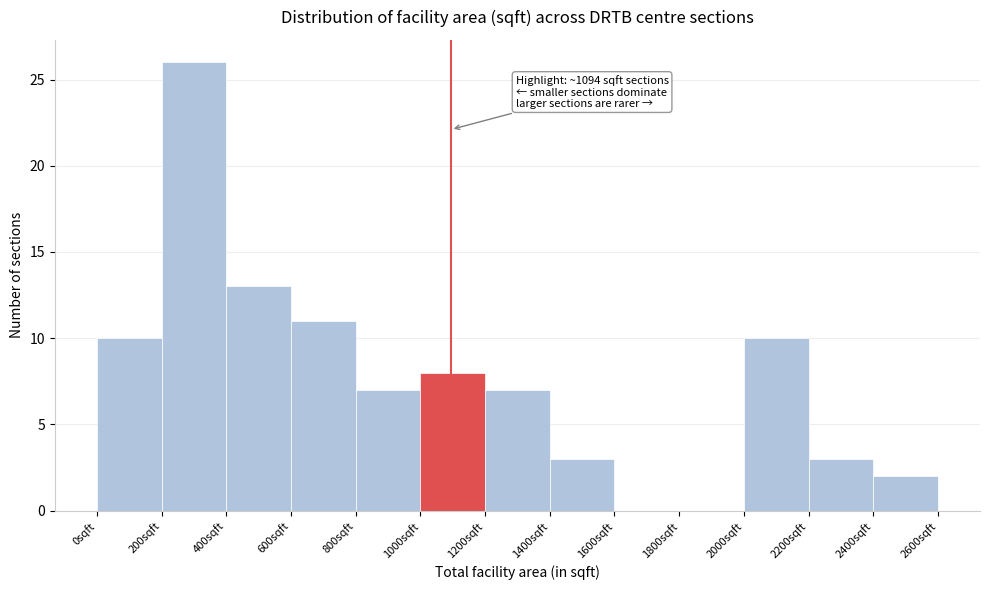

Over which range of the x-axis is the bar tallest?

200 to 400